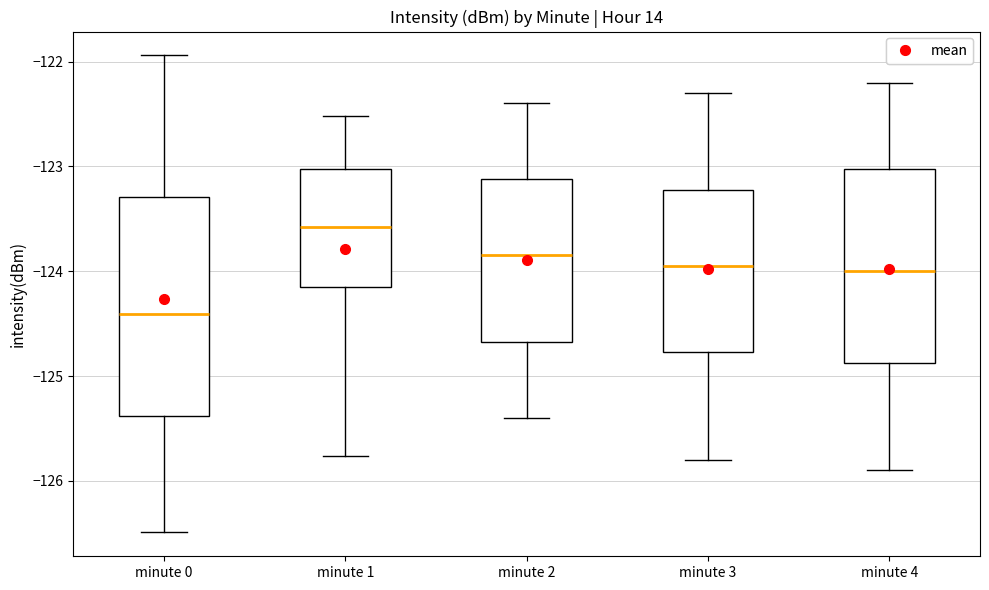

Which box is the tallest, from its lower edge to its upper edge?

minute 0